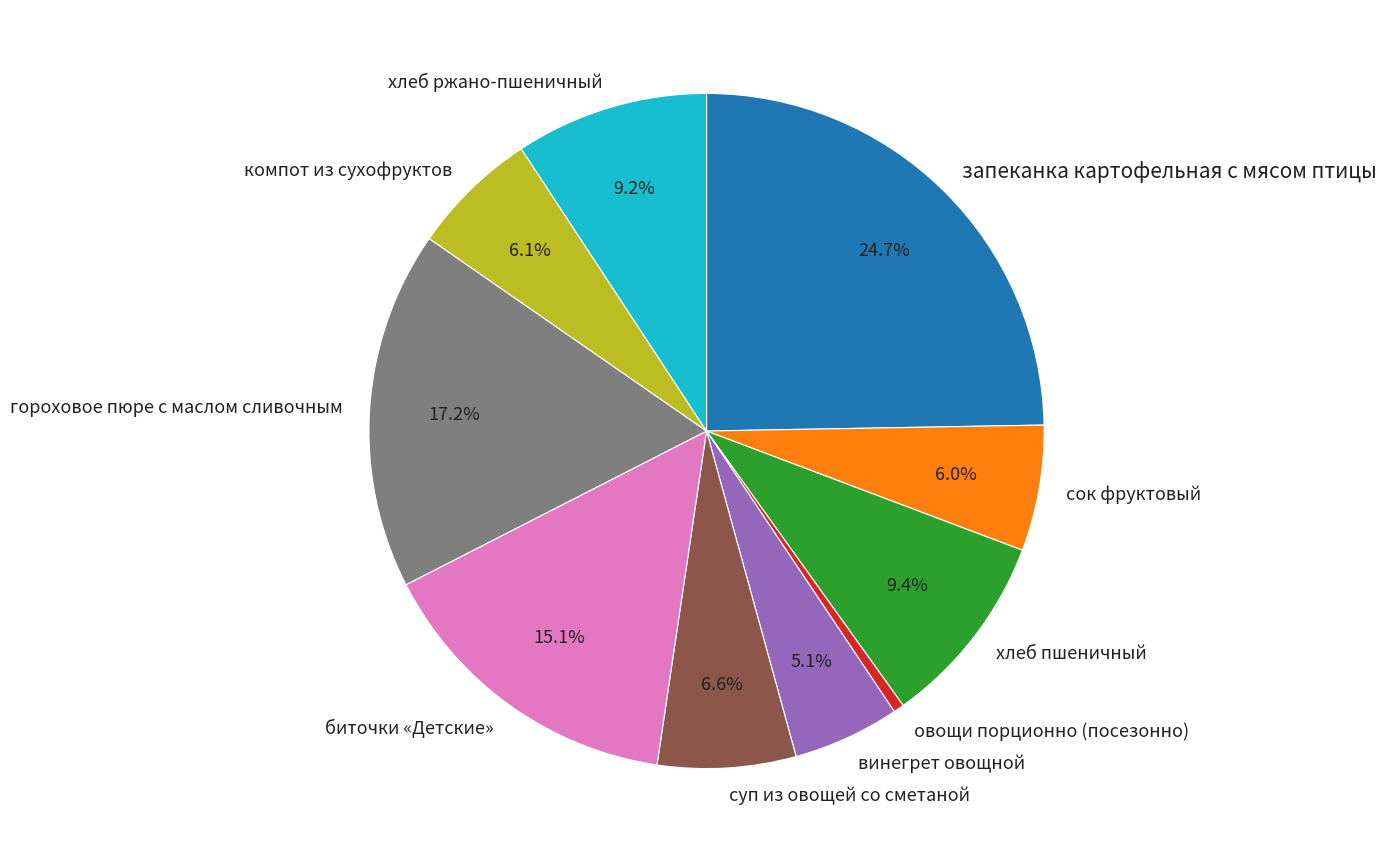

How many slices are in this pie chart?

10